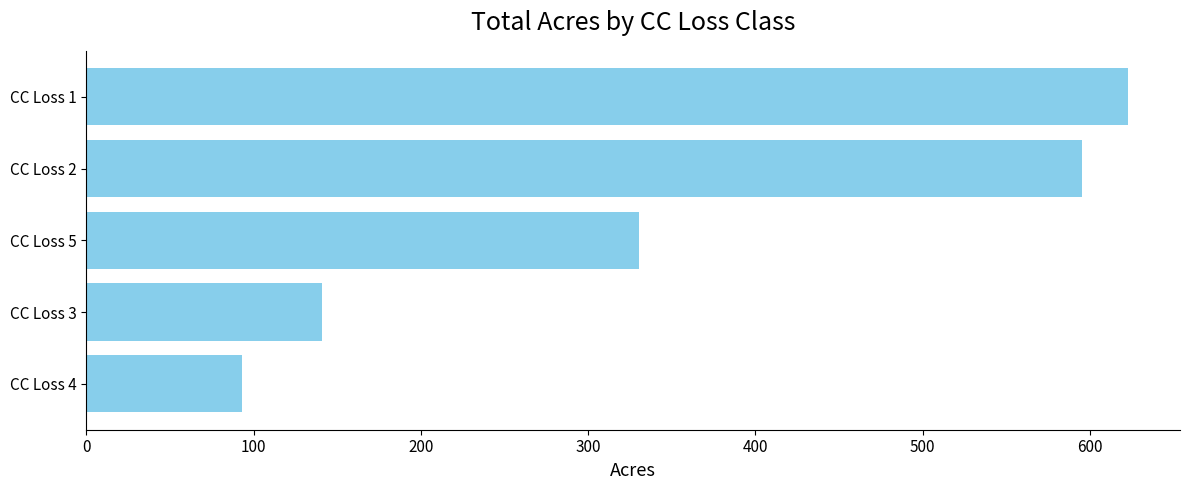

Rank the categories by value from lowest to highest.

CC Loss 4, CC Loss 3, CC Loss 5, CC Loss 2, CC Loss 1